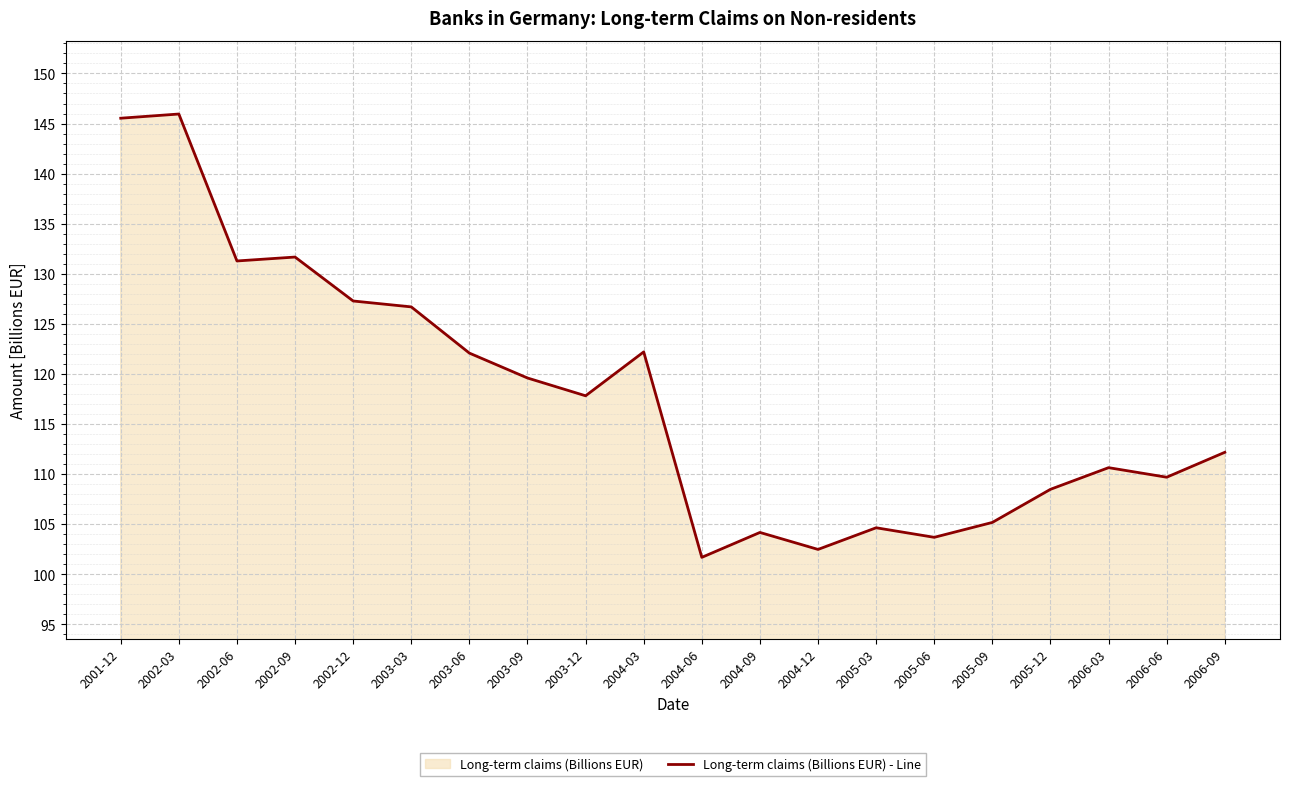

What value does the data have at 2006-09?

112.2